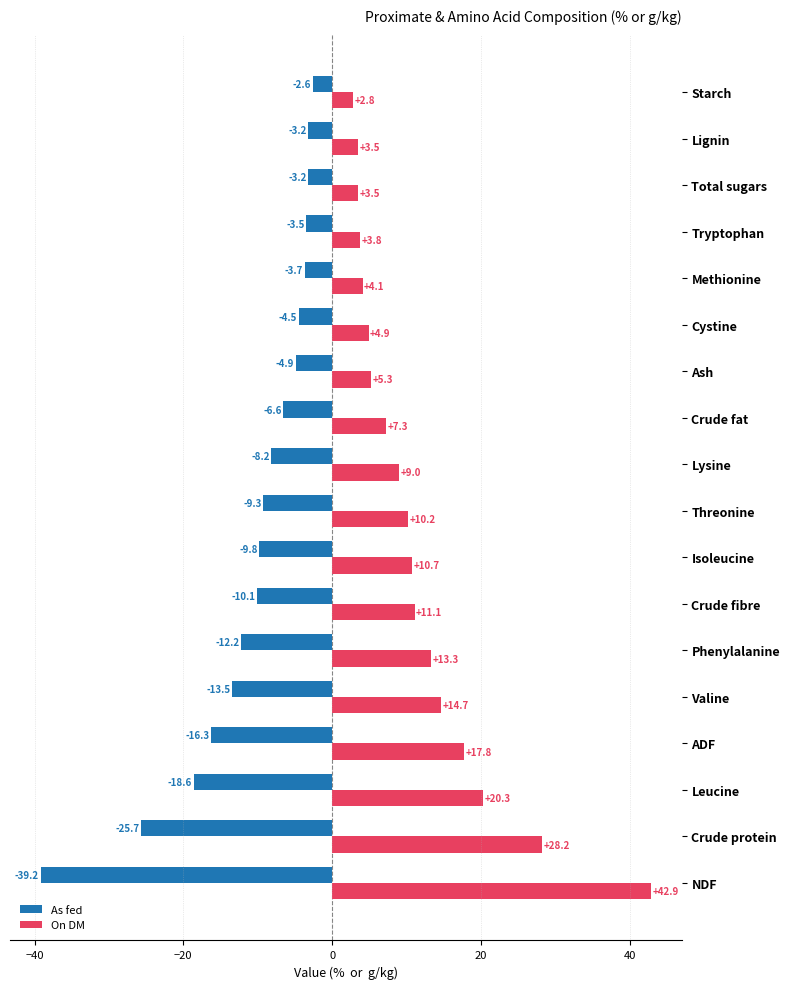

Which series has the largest range (max minus min)?

On DM